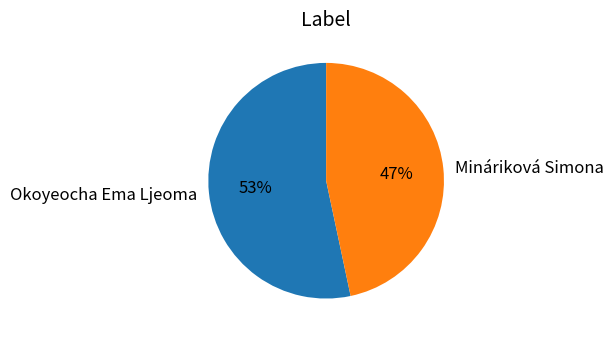

To the nearest percent, what is the average slice percentage?

50%